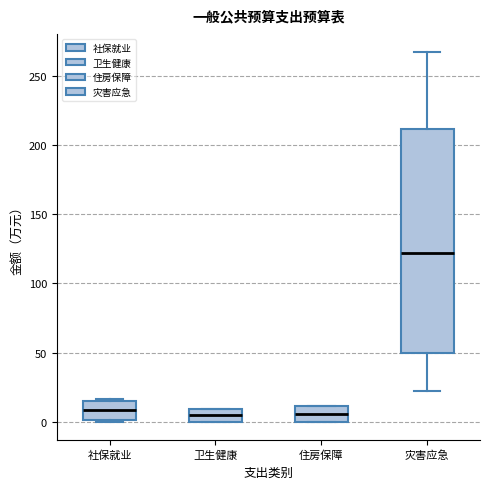

Comparing the boxes themselves (not the whiskers), which one is the tallest?

灾害应急